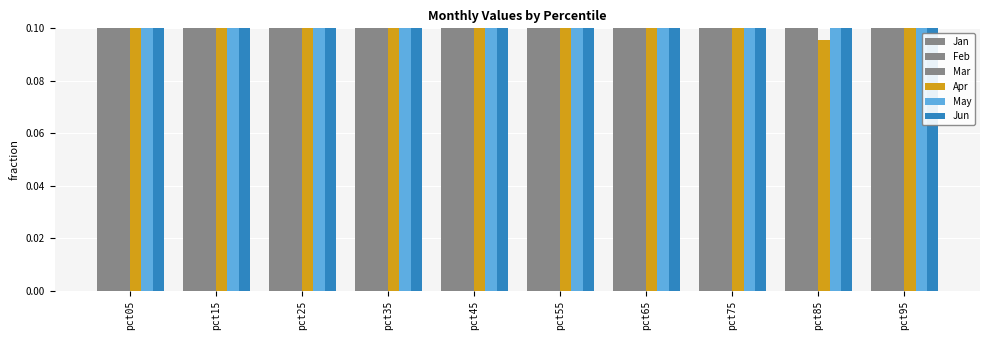

Reading left to right, list all the values displayed in this chart.

Jan: 3.1	1.3	1.0	0.8	0.6	0.4	0.4	0.4	0.4	1.2
Feb: 2.5	1.3	0.7	0.5	0.4	0.4	0.4	0.4	0.5	0.8
Mar: 4.0	0.8	0.5	0.6	0.6	0.6	0.6	0.6	0.6	1.1
Apr: 0.3	0.1	0.1	0.1	0.1	0.1	0.1	0.1	0.1	0.3
May: 1.1	0.3	0.3	0.3	0.3	0.3	0.3	0.3	0.3	0.6
Jun: 2.0	0.5	0.4	0.5	0.5	0.5	0.5	0.5	0.5	0.6